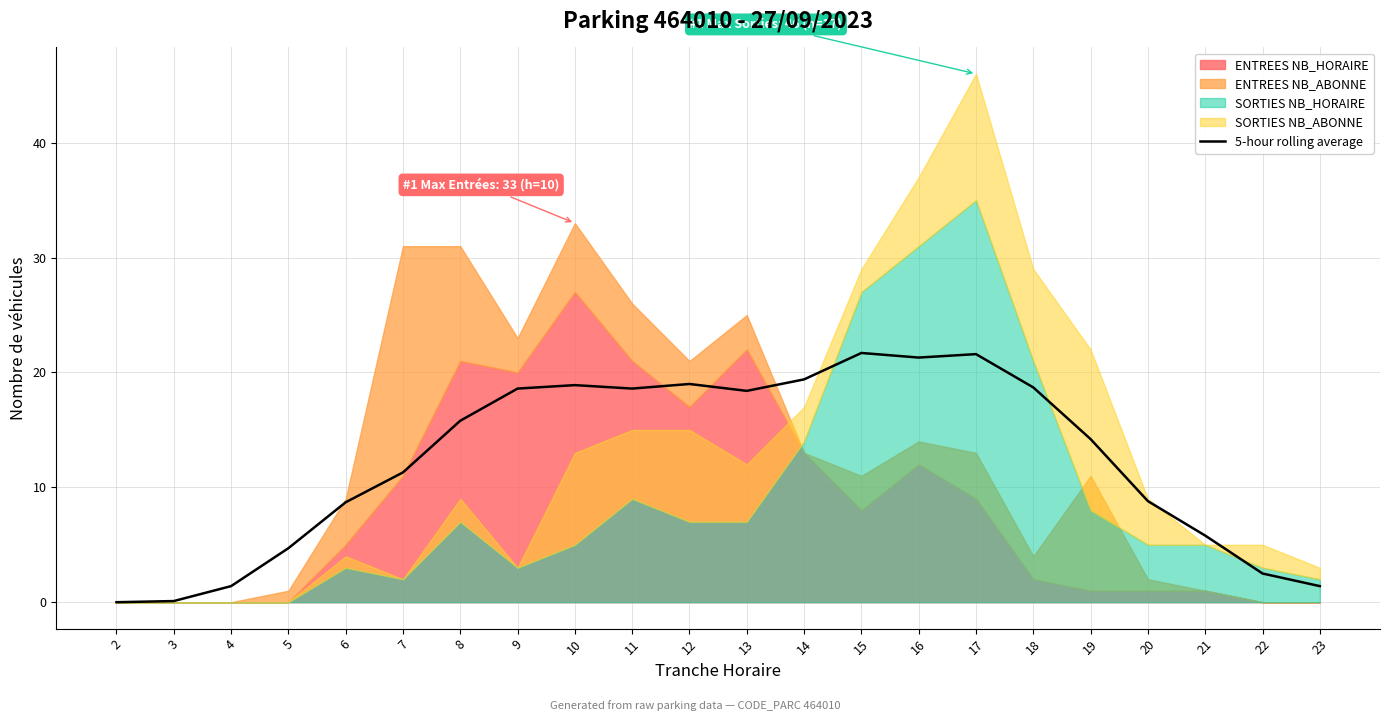

Reading left to right, what are all the values shown in this chart?

0.0	0.1	1.4	4.7	8.7	11.3	15.8	18.6	18.9	18.6	19.0	18.4	19.4	21.7	21.3	21.6	18.7	14.2	8.8	5.8	2.5	1.4